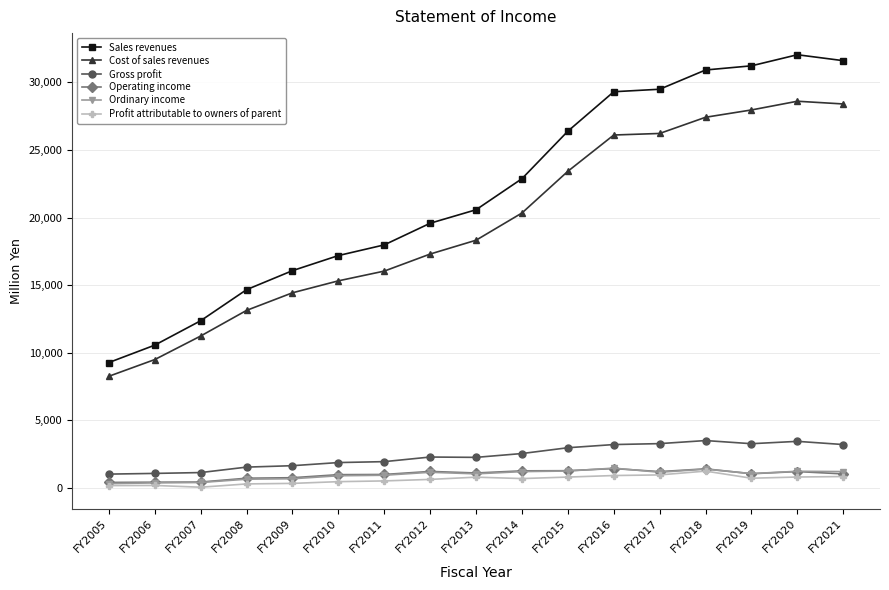

Is it true that Operating income equals 1200 at FY2017?

True